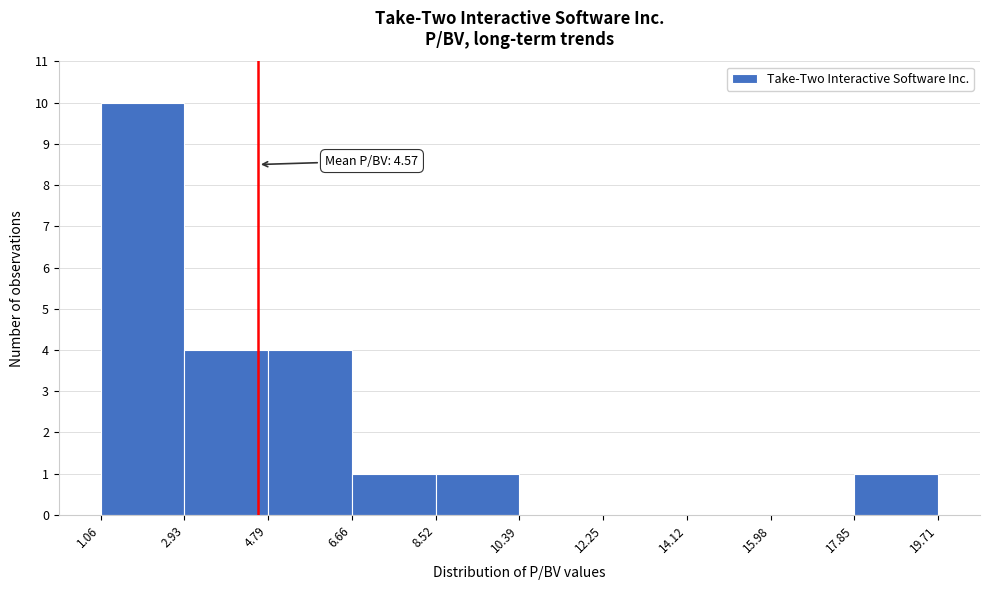

Over which range of the x-axis is the bar tallest?

1.06 to 2.93